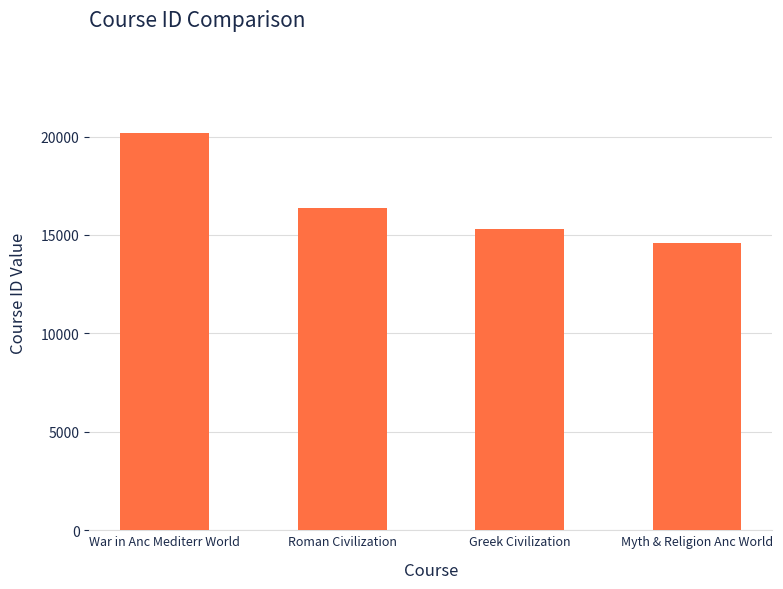

The chart shows a value of 15312 at Greek Civilization. True or false?

True